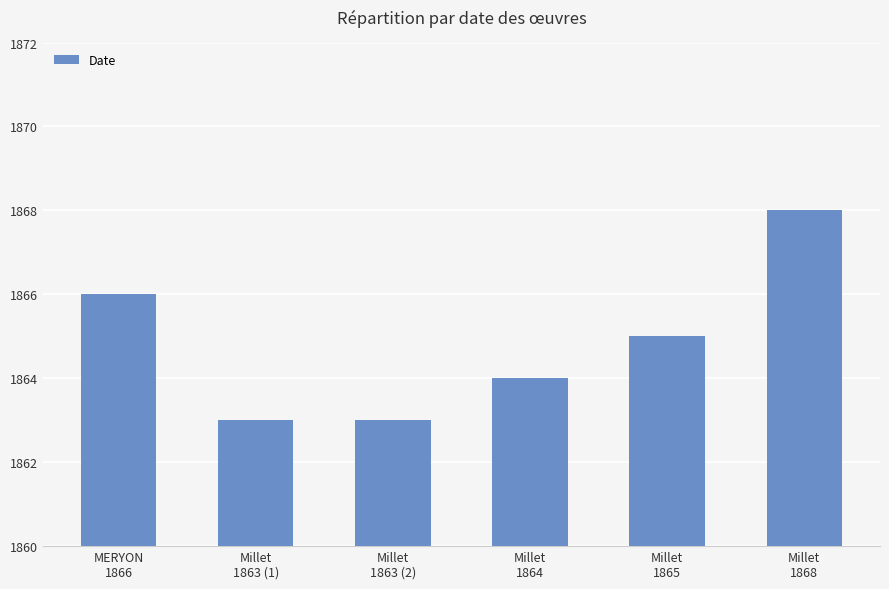

Reading right to left, list all the values displayed in this chart.

1868	1865	1864	1863	1863	1866